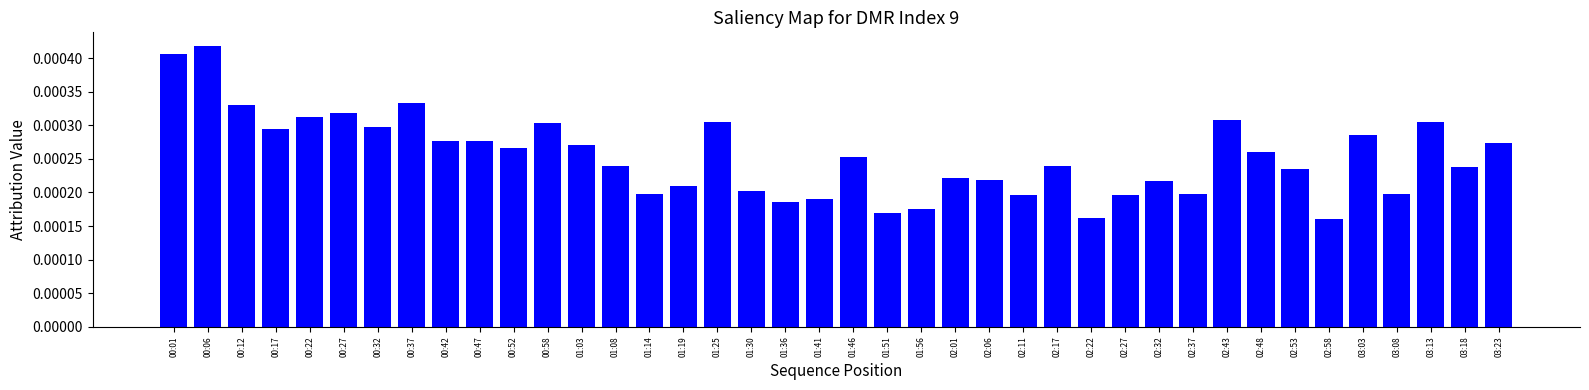

Which category has the highest value across all series?

00:06